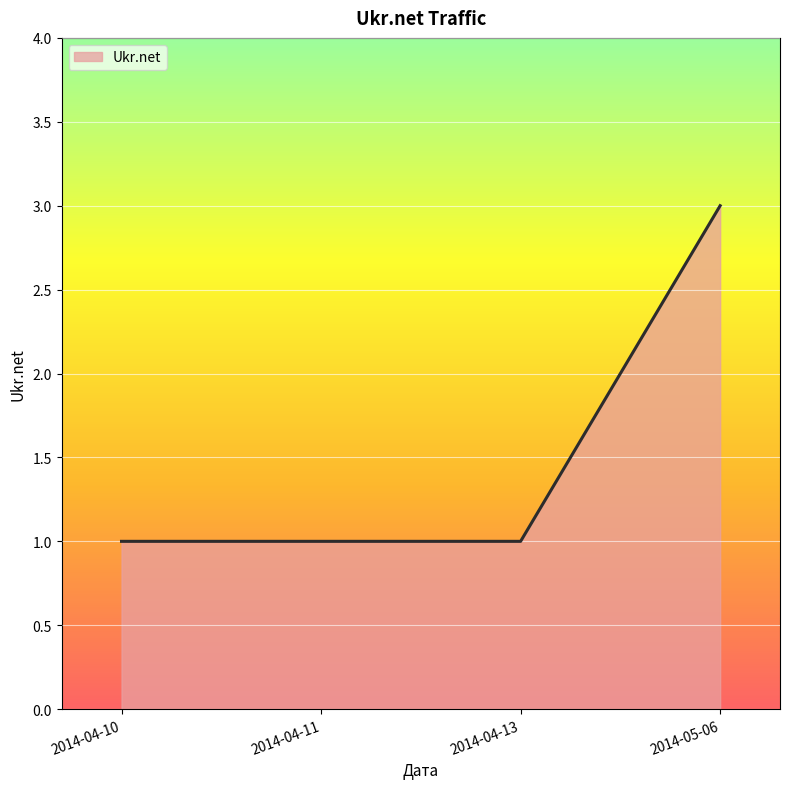

What position from the left is 2014-04-10?

1